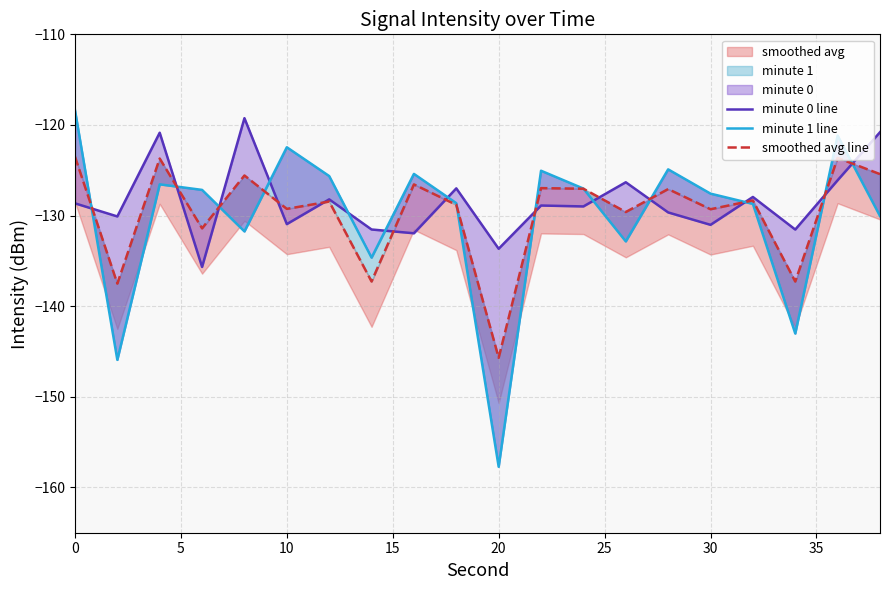

What is the lowest value of the minute 1 line series?

-157.7